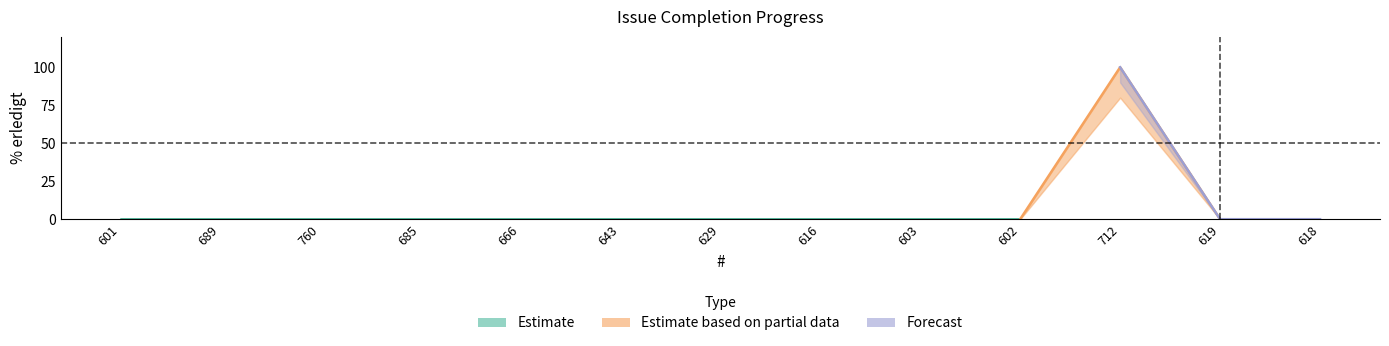

Which category has the highest value in the lower series?

712